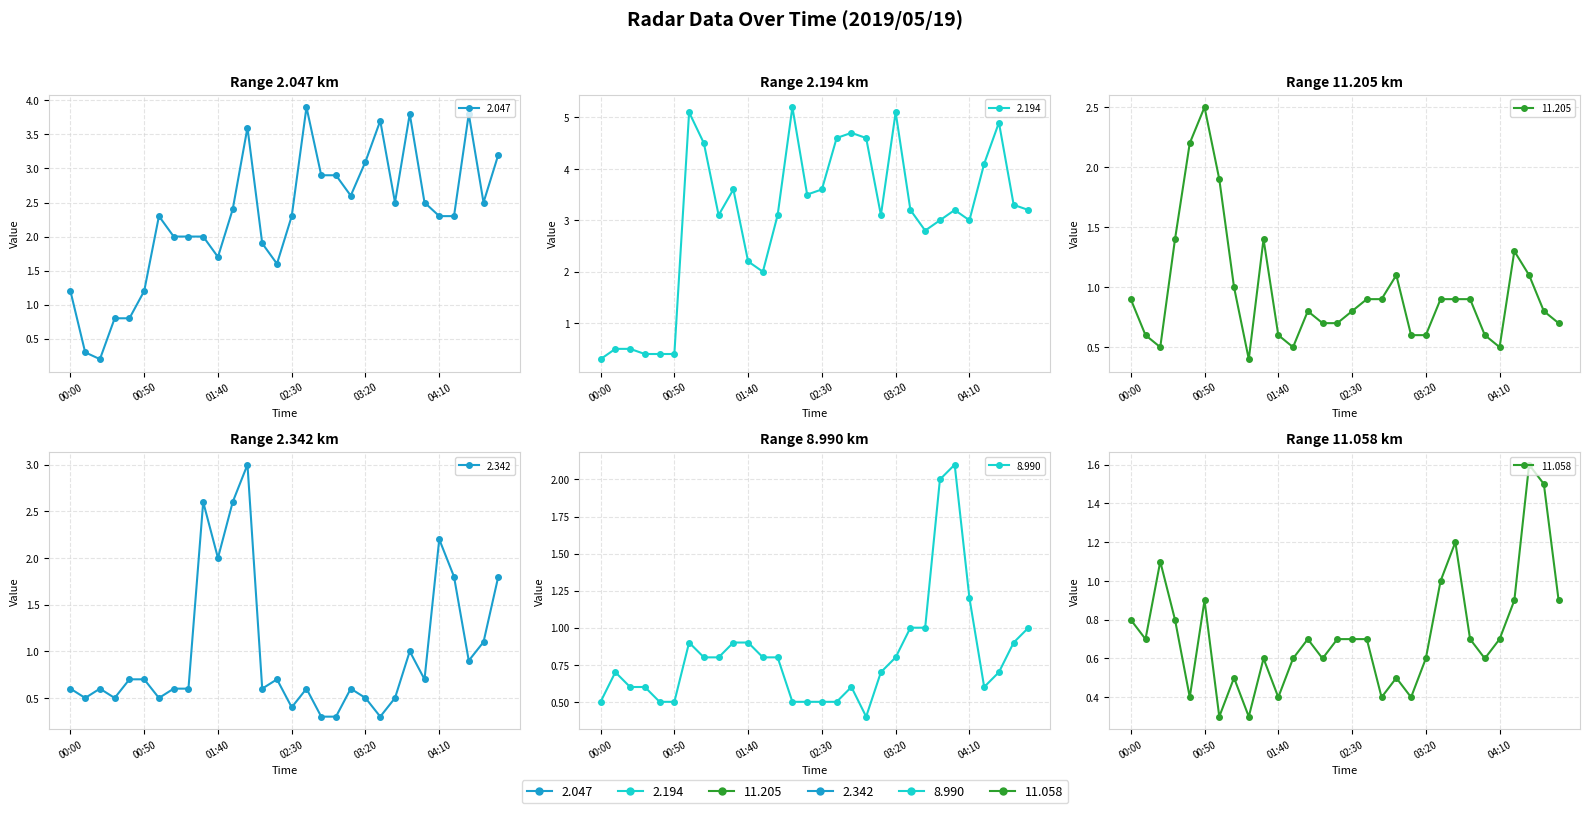

Between which two adjacent categories do 11.058 and 2.342 first intersect?

00:30 and 00:40